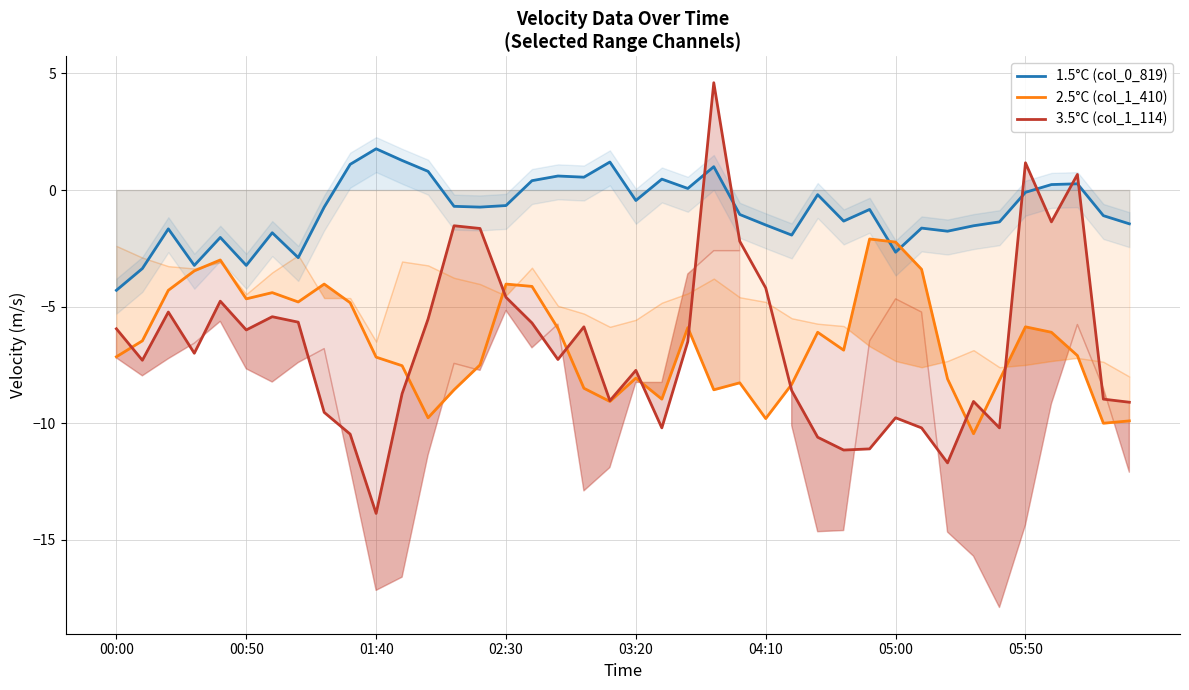

True or false: 3.5°C (col_1_114) and 1.5°C (col_0_819) cross at least once.

True